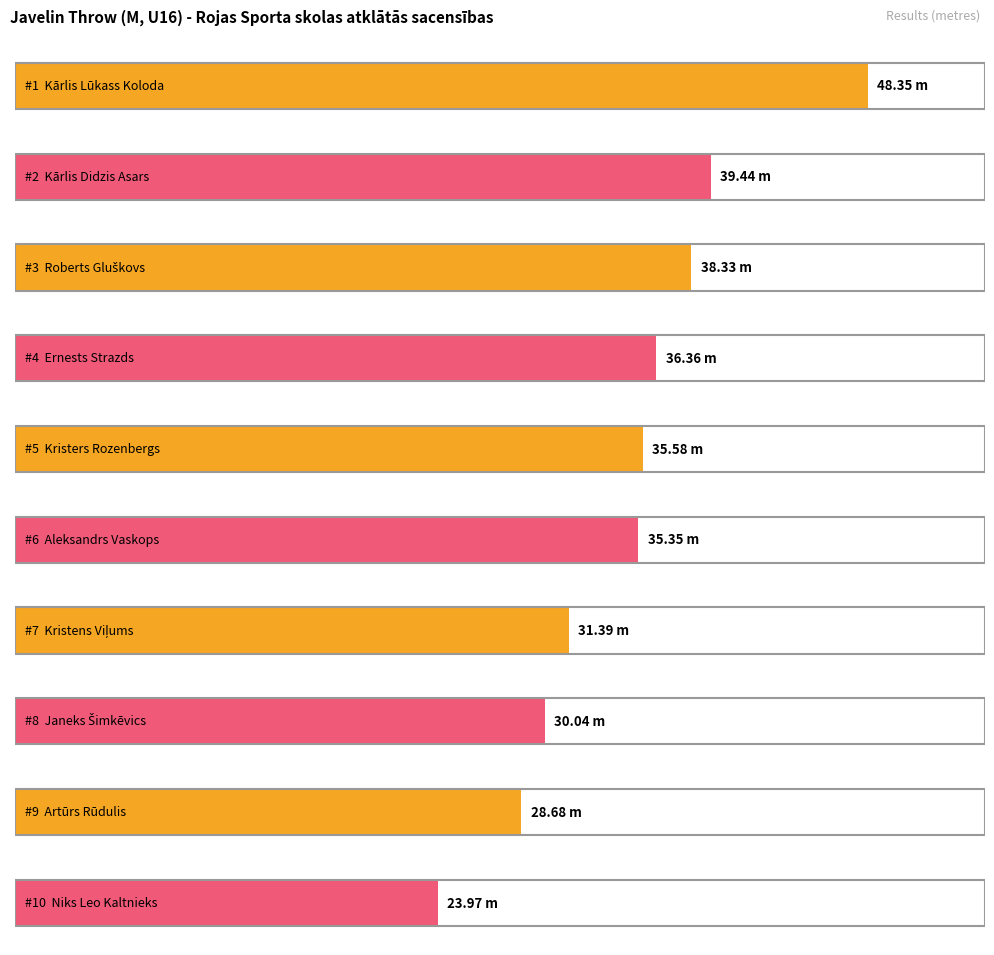

What is the change in value from Kristens Viļums to Janeks Šimkēvics?

-1.4